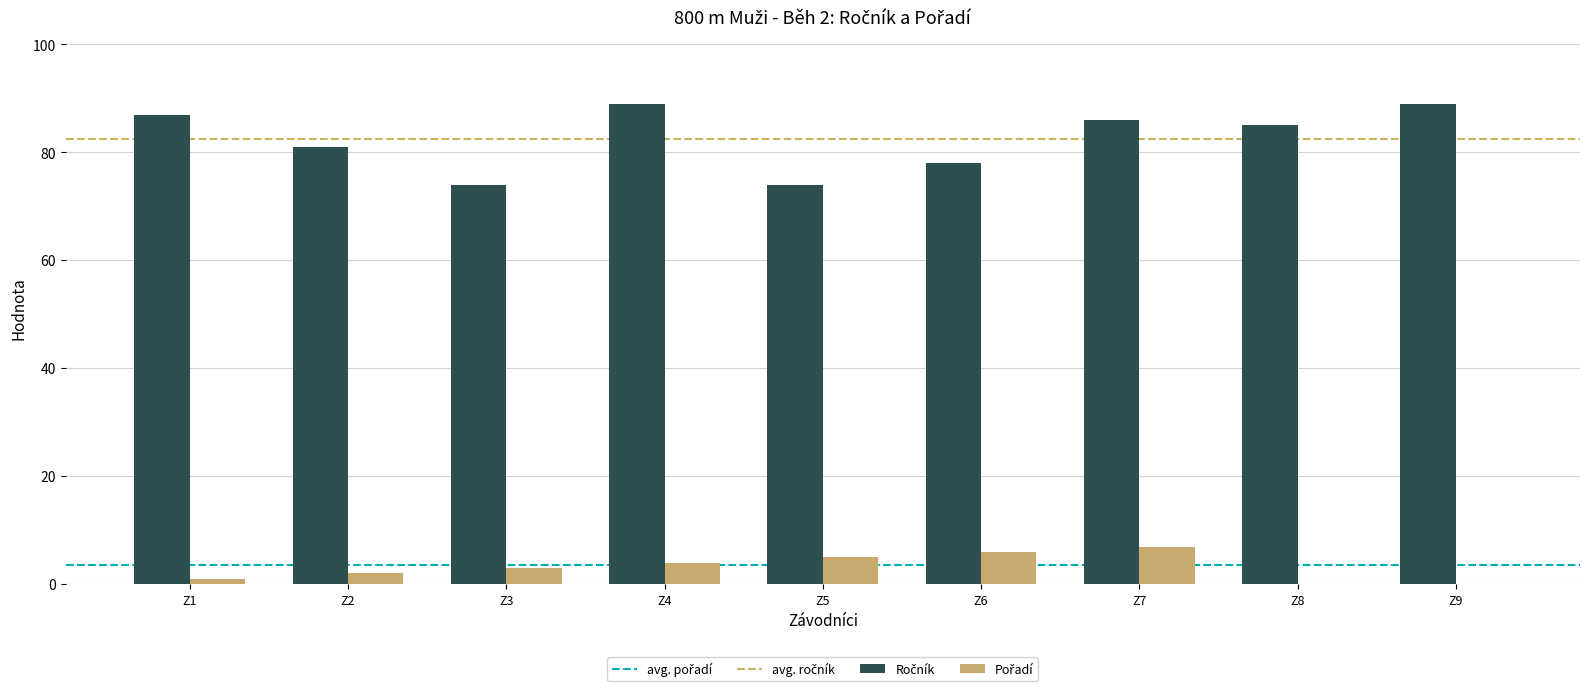

Does the chart contain stacked bars?

No